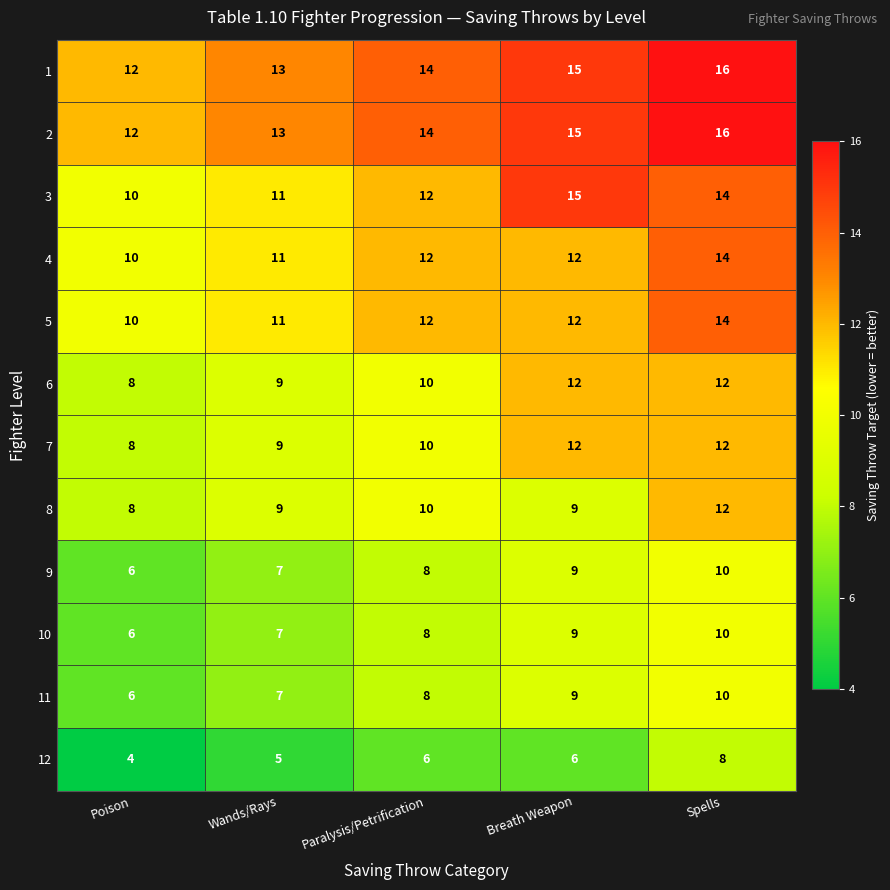

The 6 series shows 3 at Spells. True or false?

False